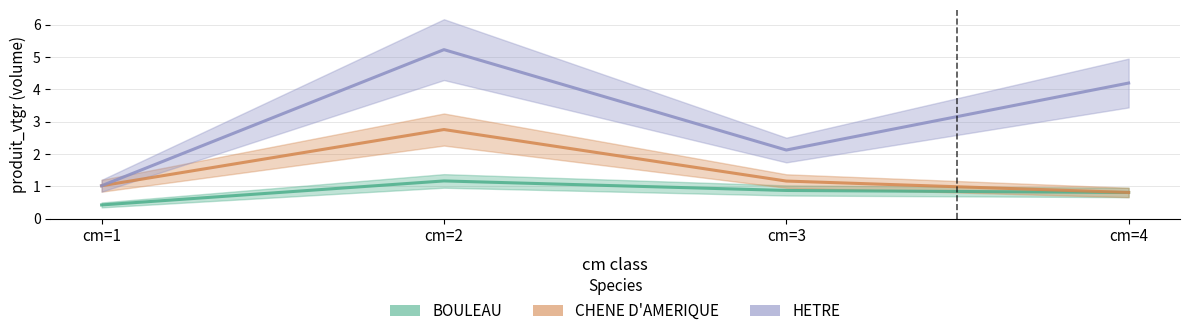

Which series ends up on top after the final intersection of HETRE and BOULEAU?

HETRE